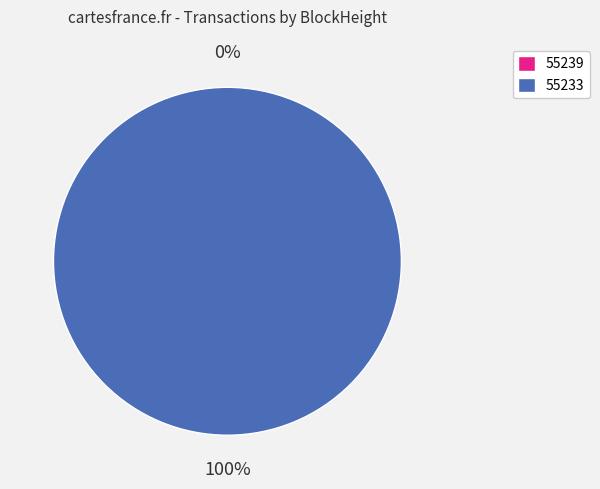

To the nearest percent, what portion does 55233 represent?

100%